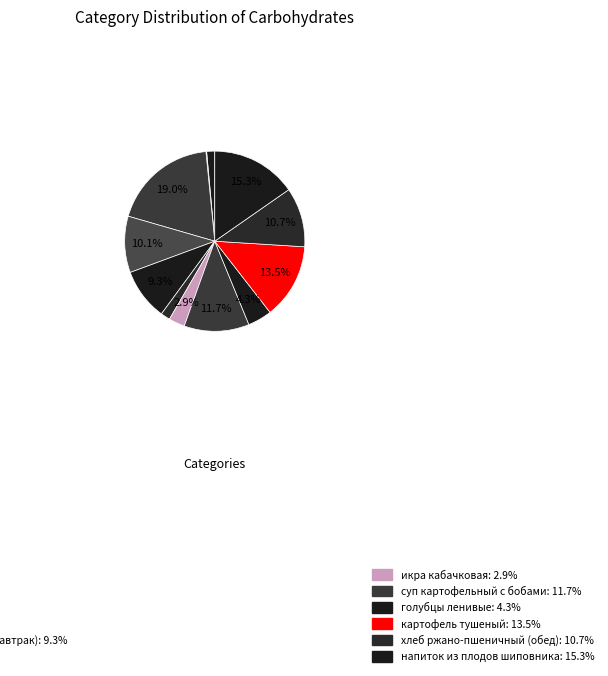

Is there any slice that represents more than half of the pie?

No